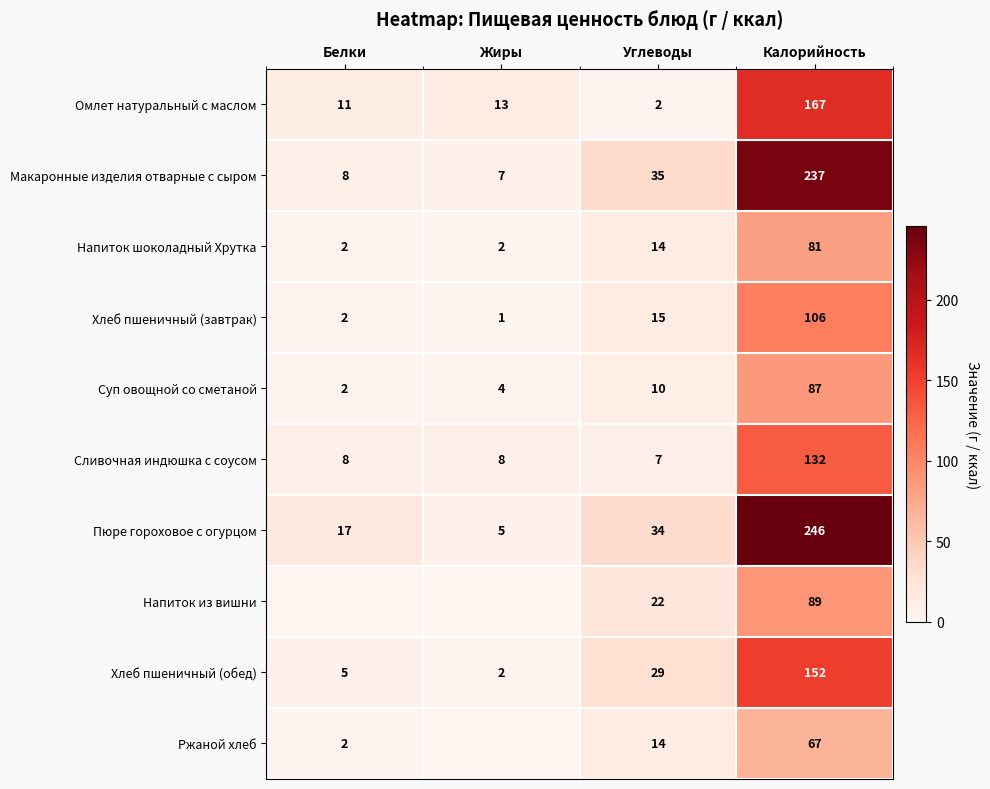

What is the difference between the maximum and second lowest values in the Напиток шоколадный Хрутка series?

79